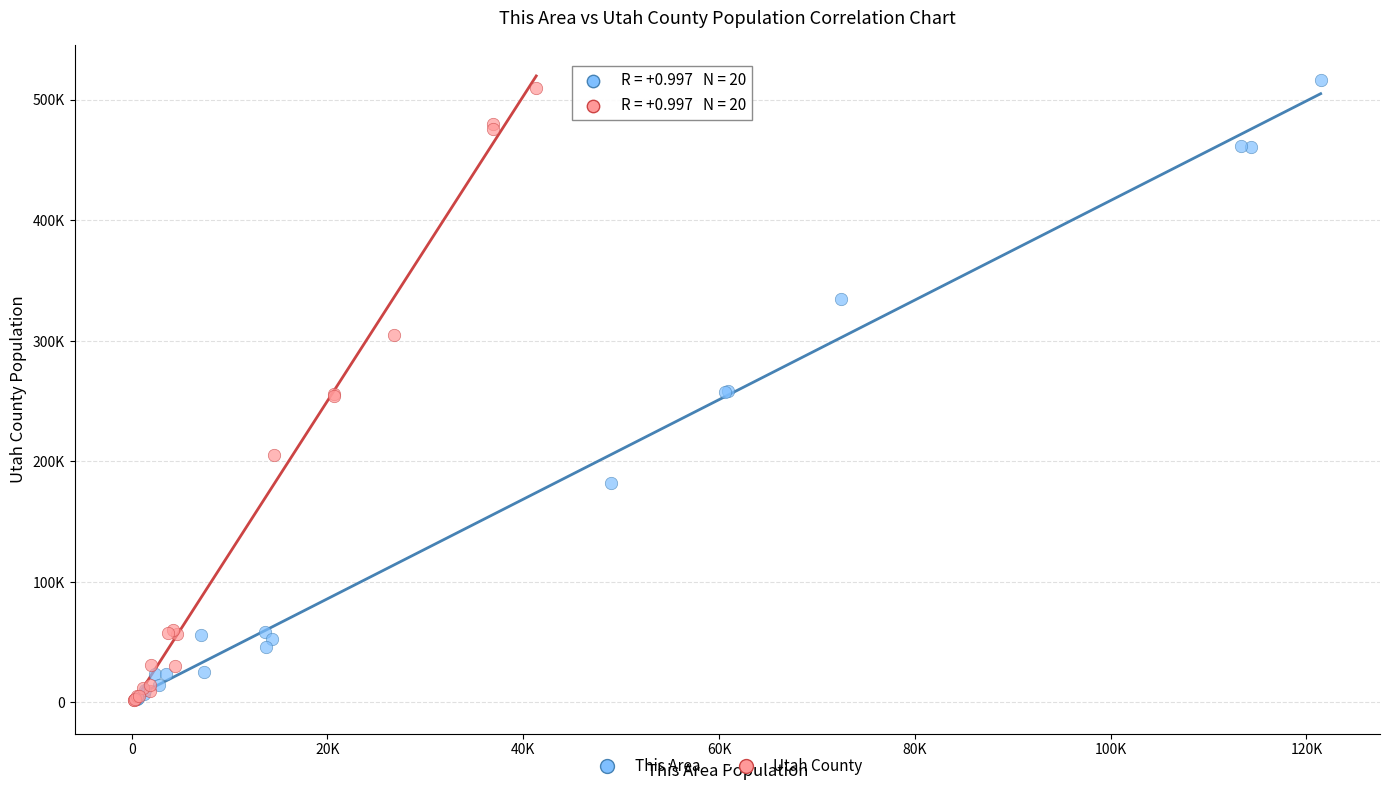

Which series contains the highest Y value?

This Area